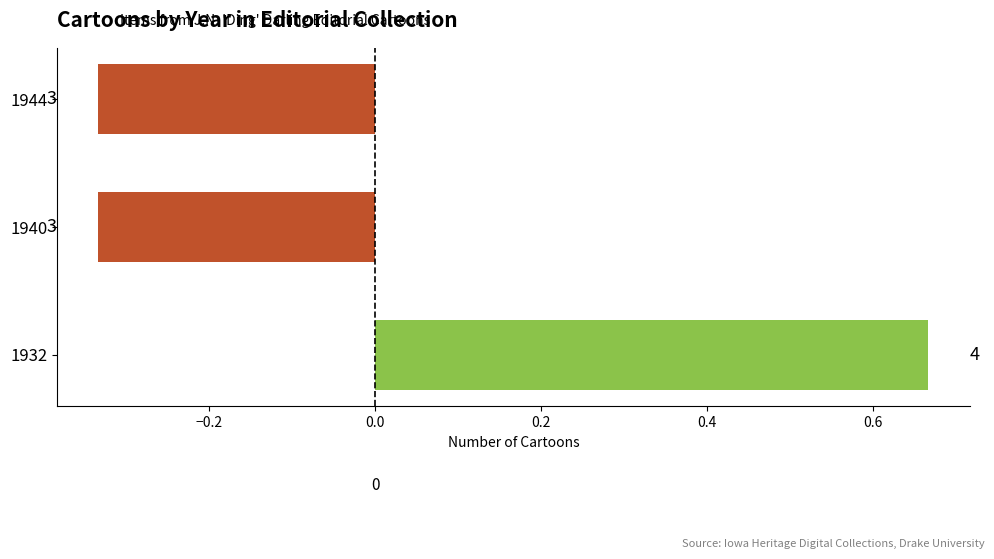

How many bars are there in total?

3